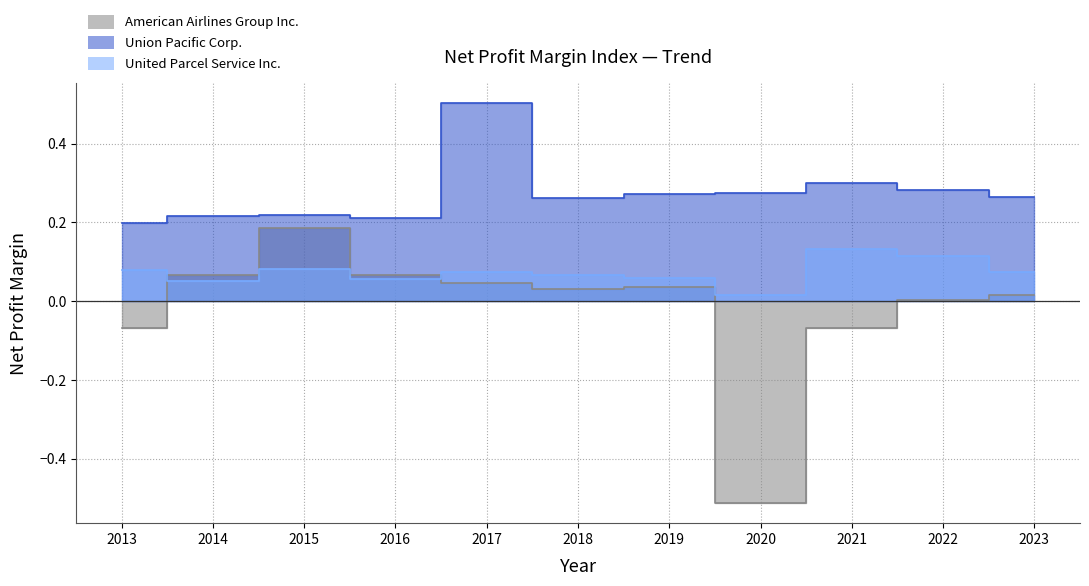

Where is American Airlines Group Inc. nearest to the value 0?

2022